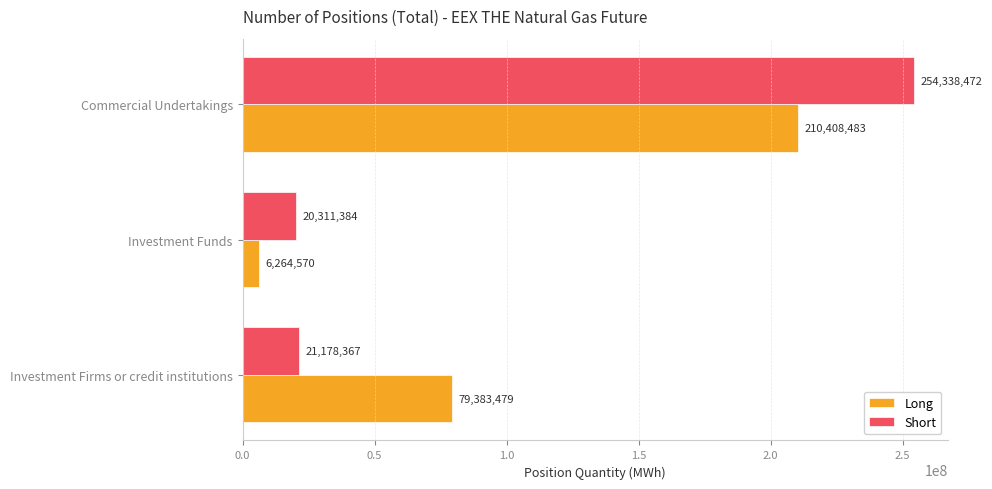

Which series has the largest range (max minus min)?

Short